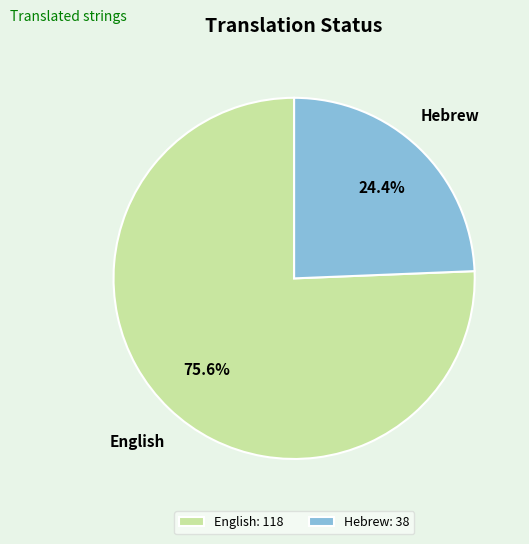

Which slice is the largest?

English